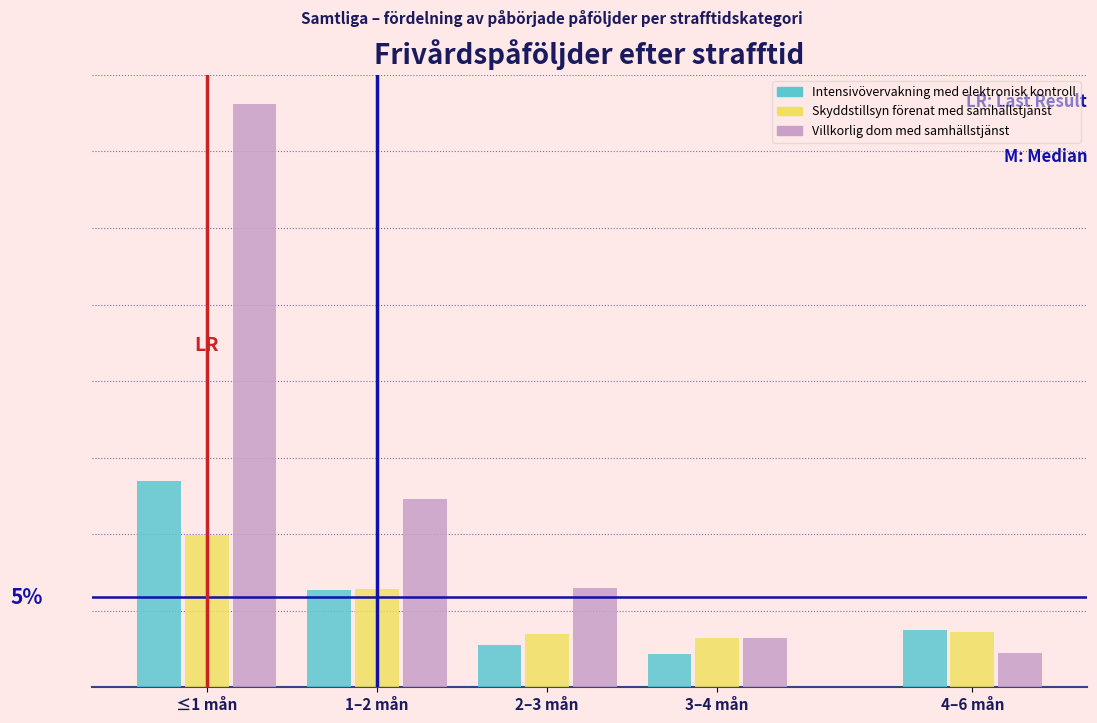

What are all the series names shown in the legend?

Intensivövervakning med elektronisk kontroll, Skyddstillsyn förenat med samhällstjänst, Villkorlig dom med samhällstjänst